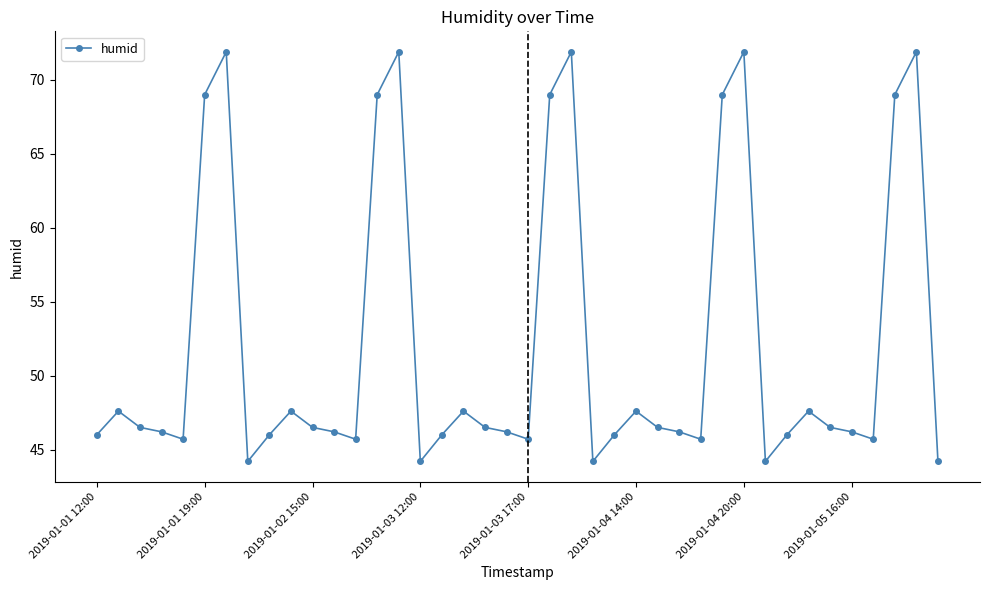

What is the greatest value displayed?

71.9